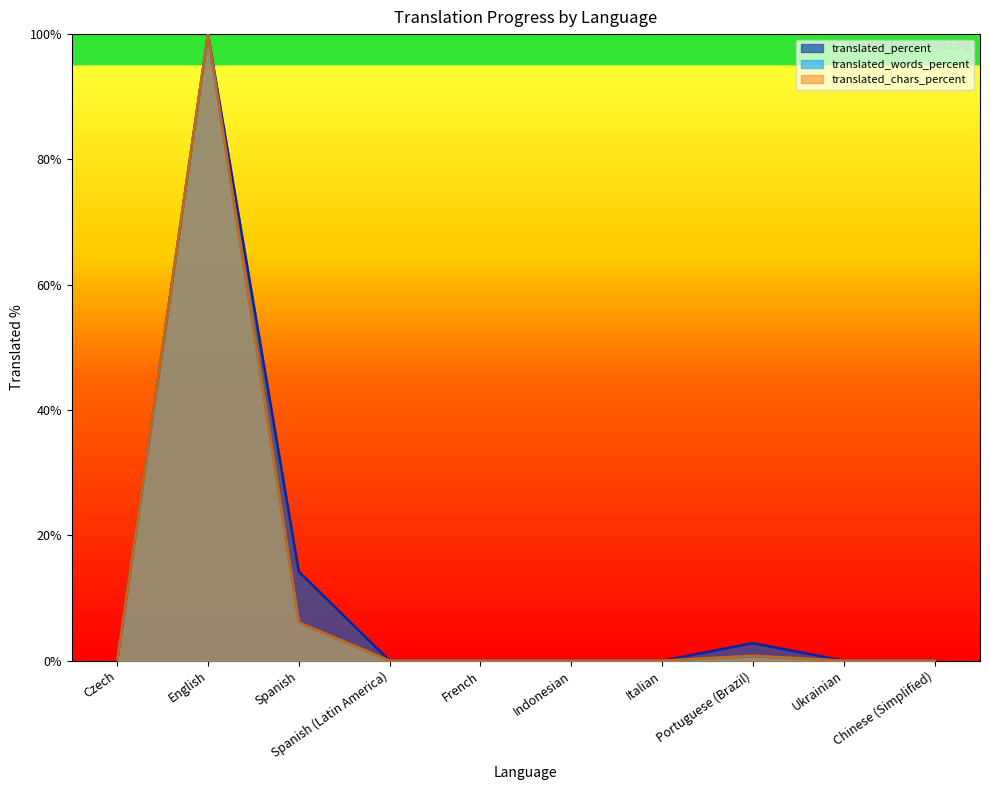

What is the total value across all series at Spanish?

26.4